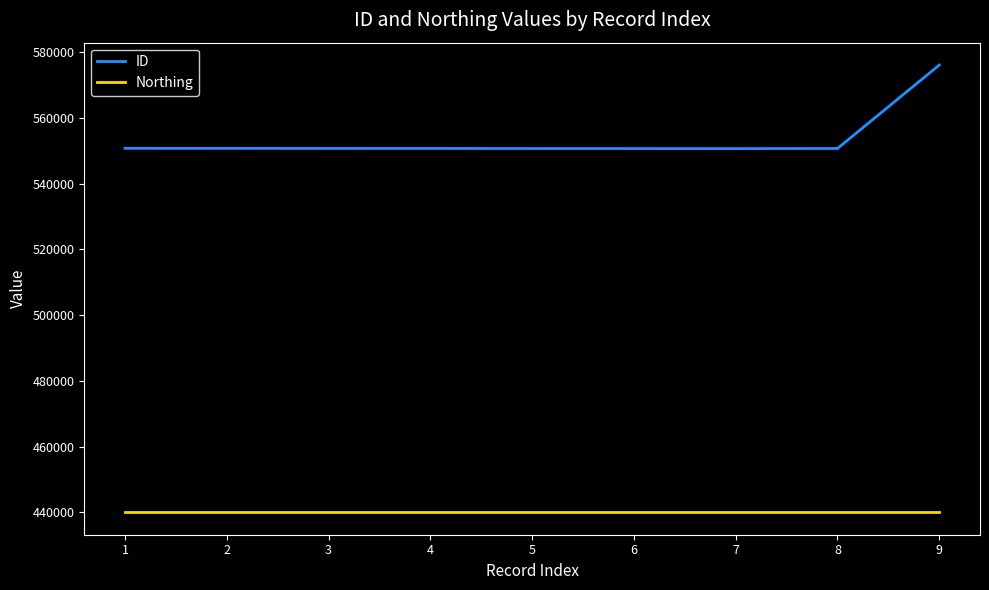

What is the minimum value shown in the chart?

439977